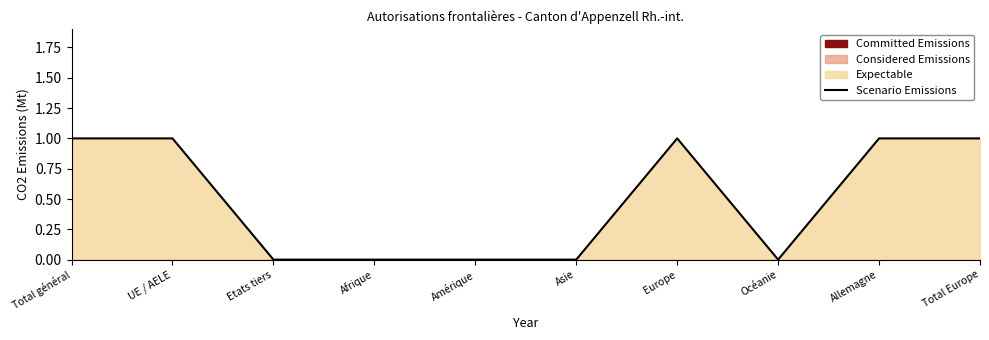

What is the difference between the maximum and second lowest values?

1